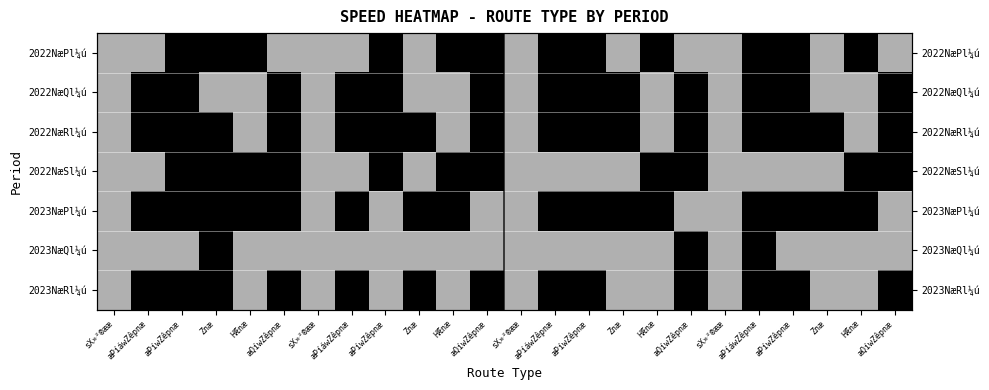

At sX»²®ææ, list the series in order from largest to smallest.

2022NæPl¼ú, 2022NæQl¼ú, 2022NæRl¼ú, 2022NæSl¼ú, 2023NæPl¼ú, 2023NæQl¼ú, 2023NæRl¼ú